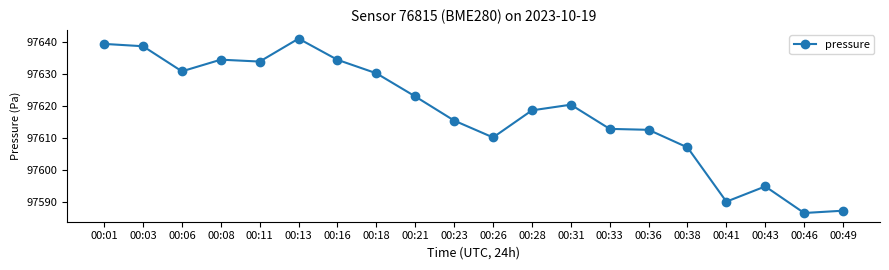

Count the number of data series in this chart.

1